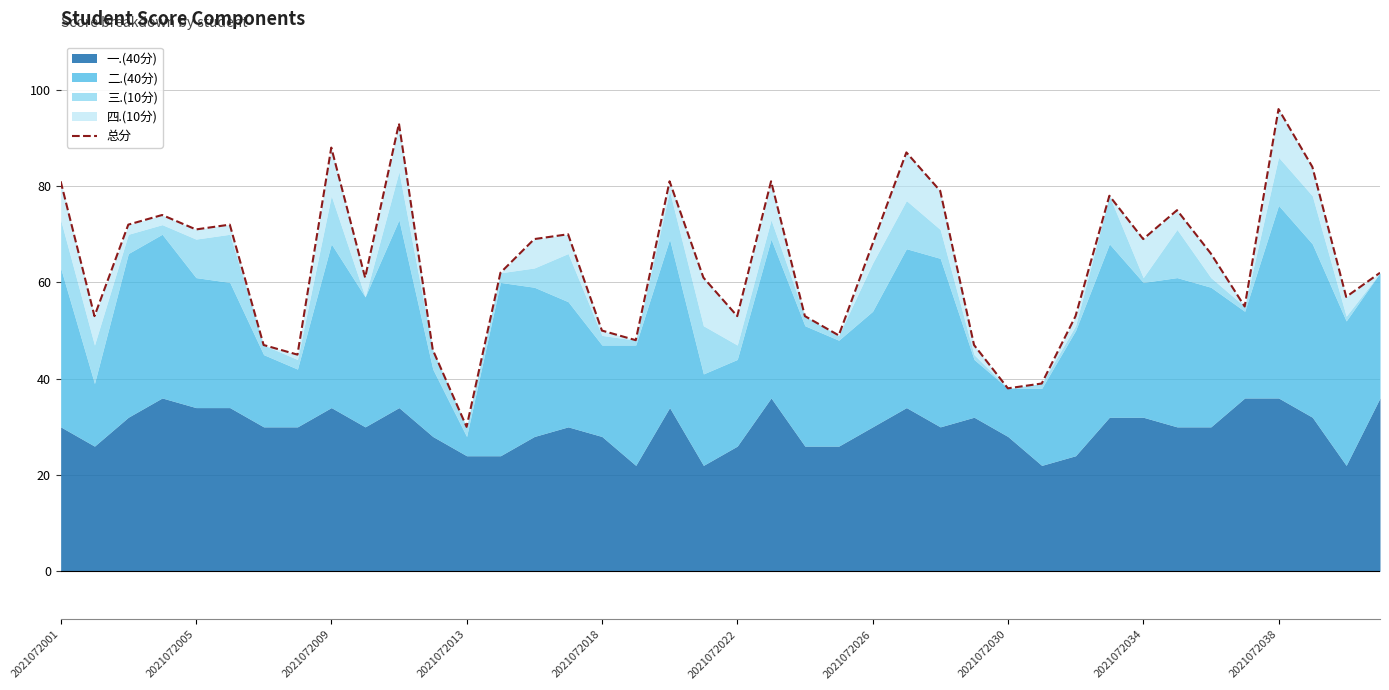

True or false: the data has more than 2 interior local peaks.

True